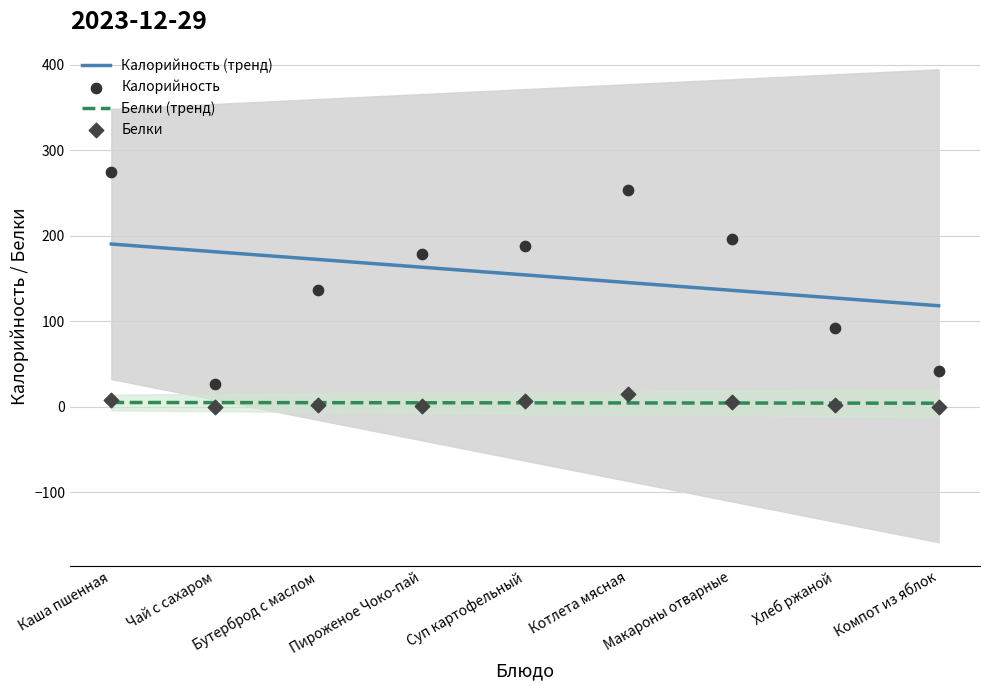

What are all the series names shown in the legend?

Калорийность (тренд), Белки (тренд), Калорийность, Белки